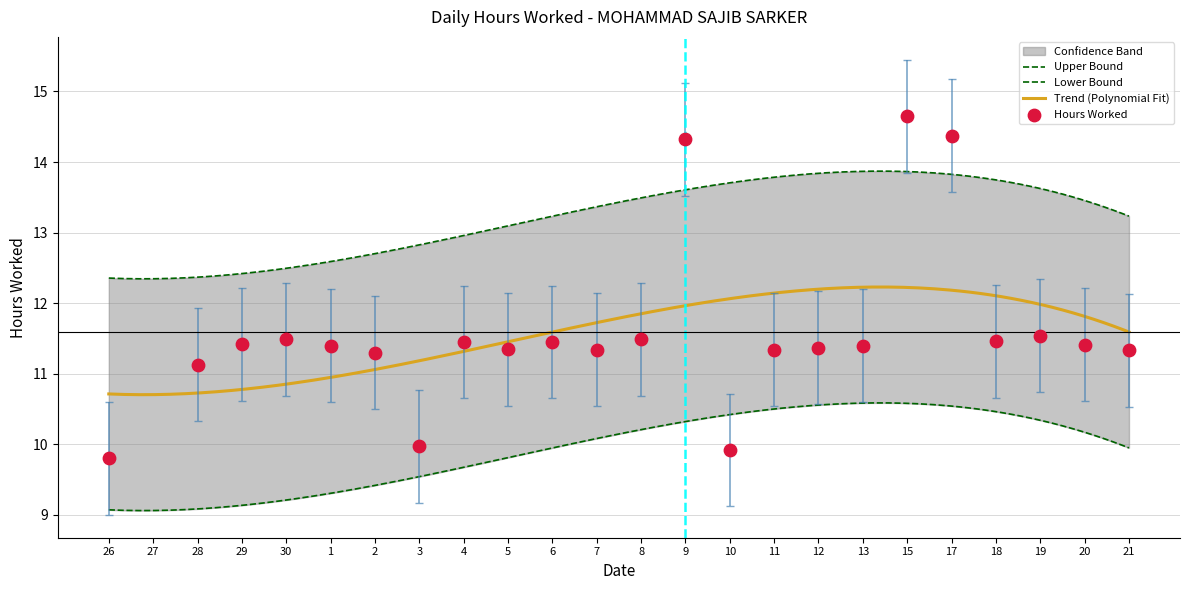

What is the ratio of the value at 11 to the value at 30?

1.0